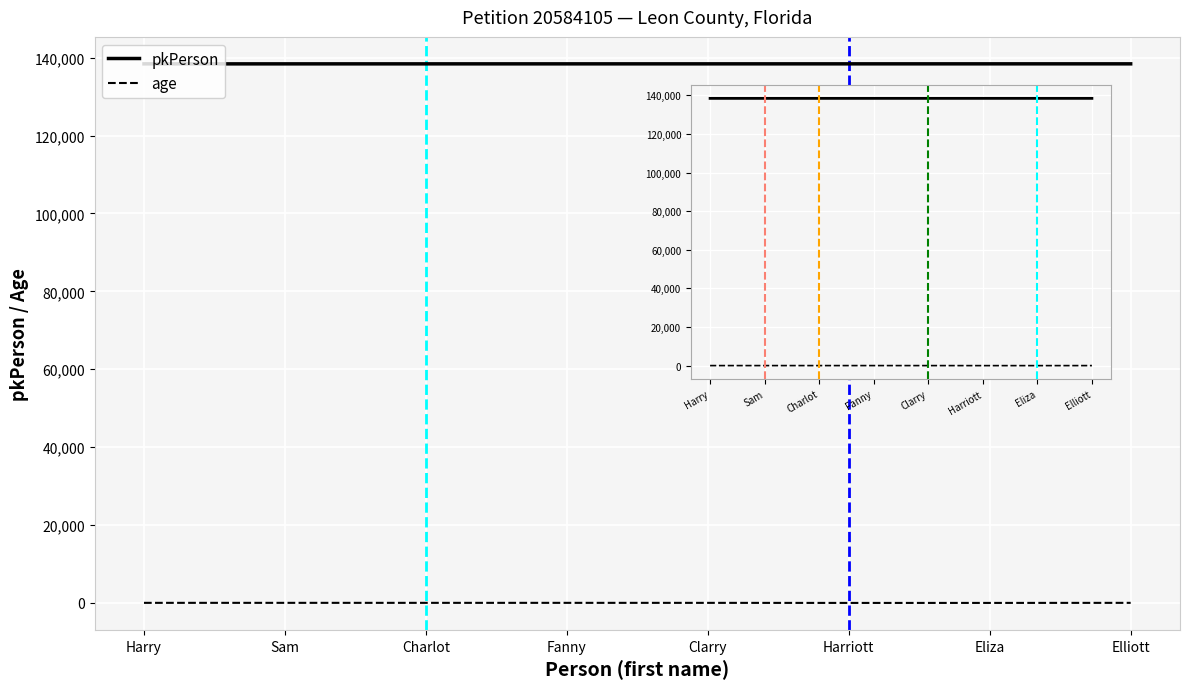

How many data points does each series have?

8